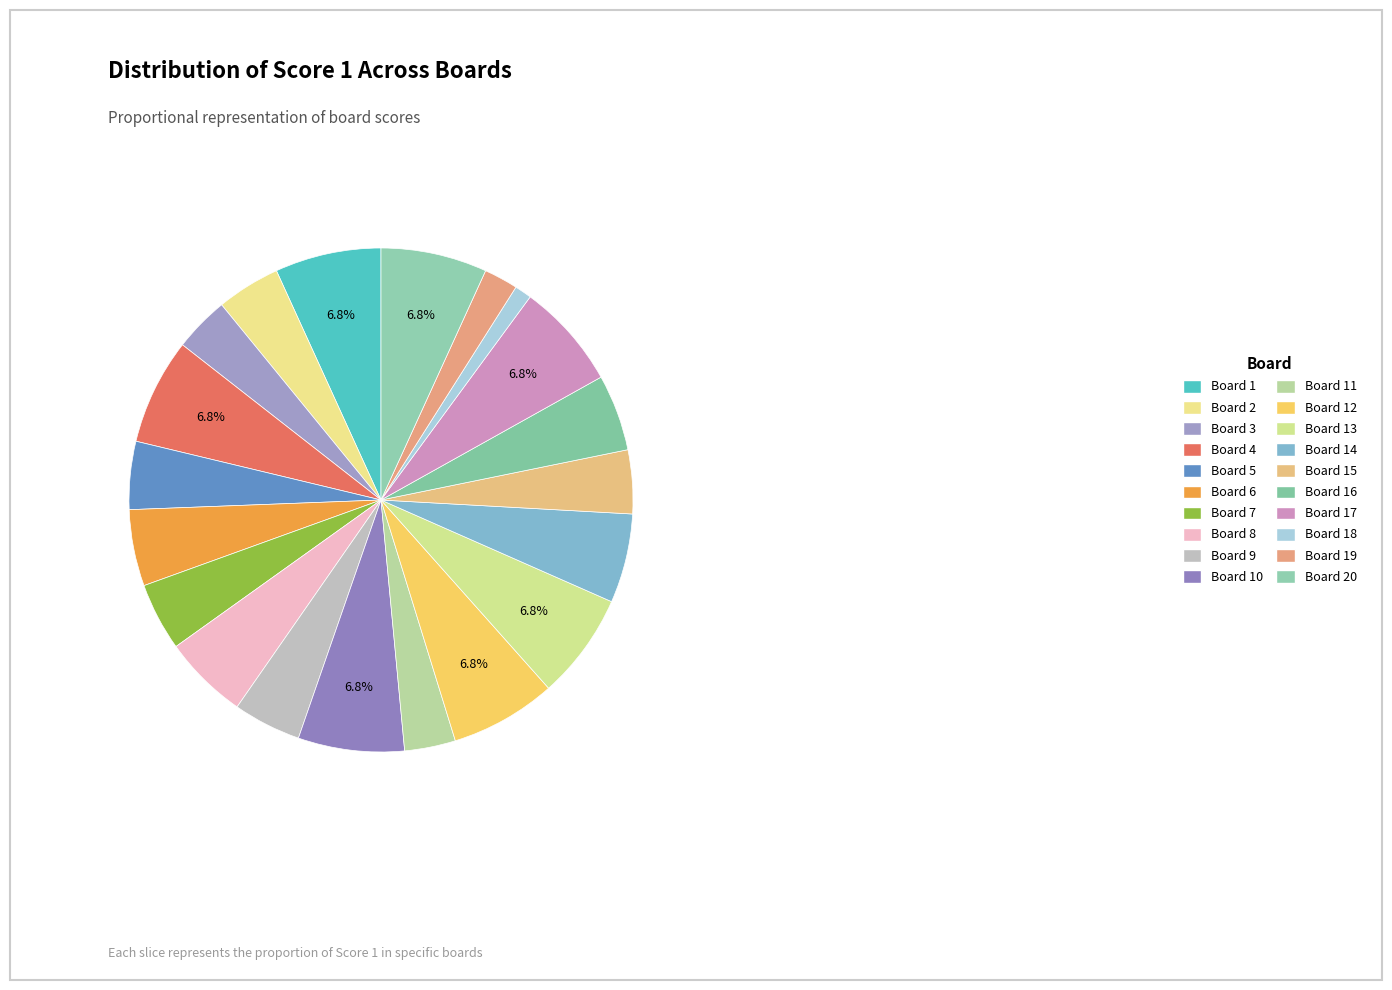

Is there a majority slice in this chart?

No